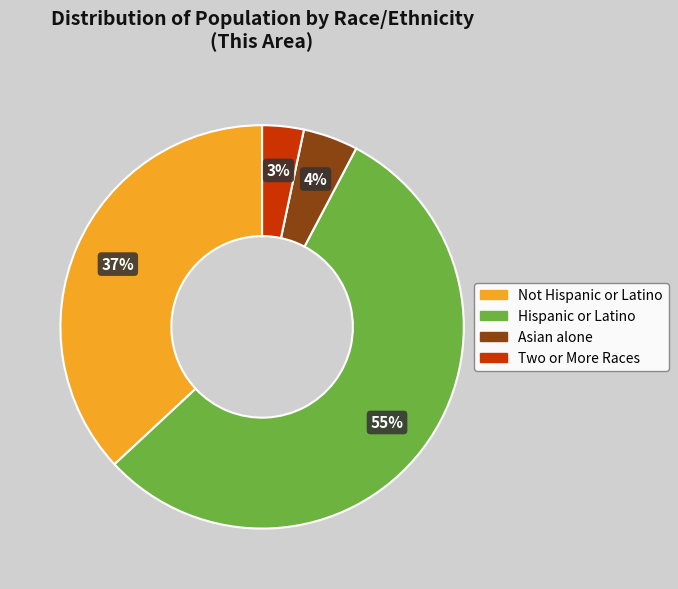

Is there any slice that represents more than half of the pie?

Yes